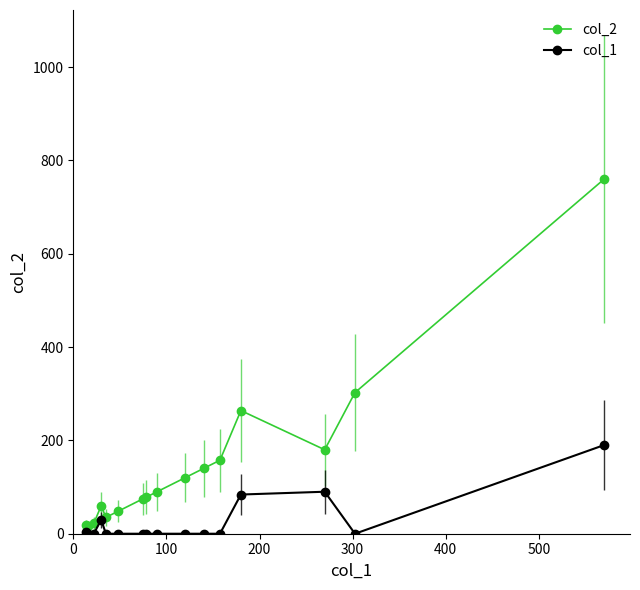

Which series has the largest range (max minus min)?

col_2